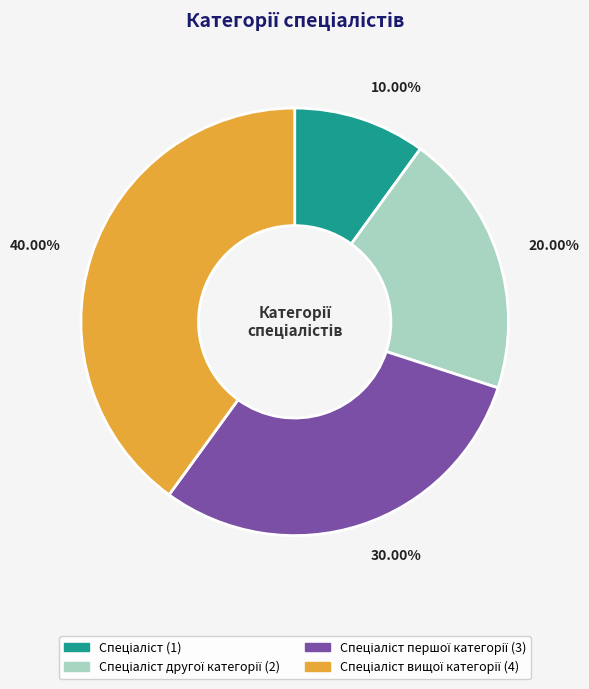

Is there a majority slice in this chart?

No